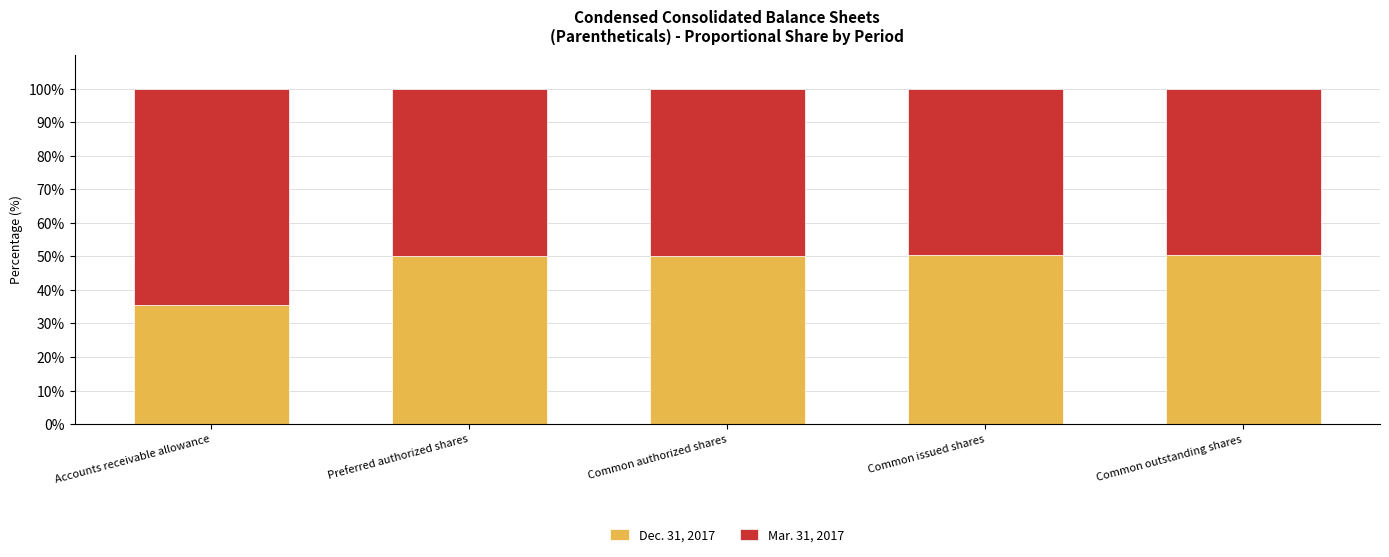

What is the total value across all series at Common authorized shares?

100.0